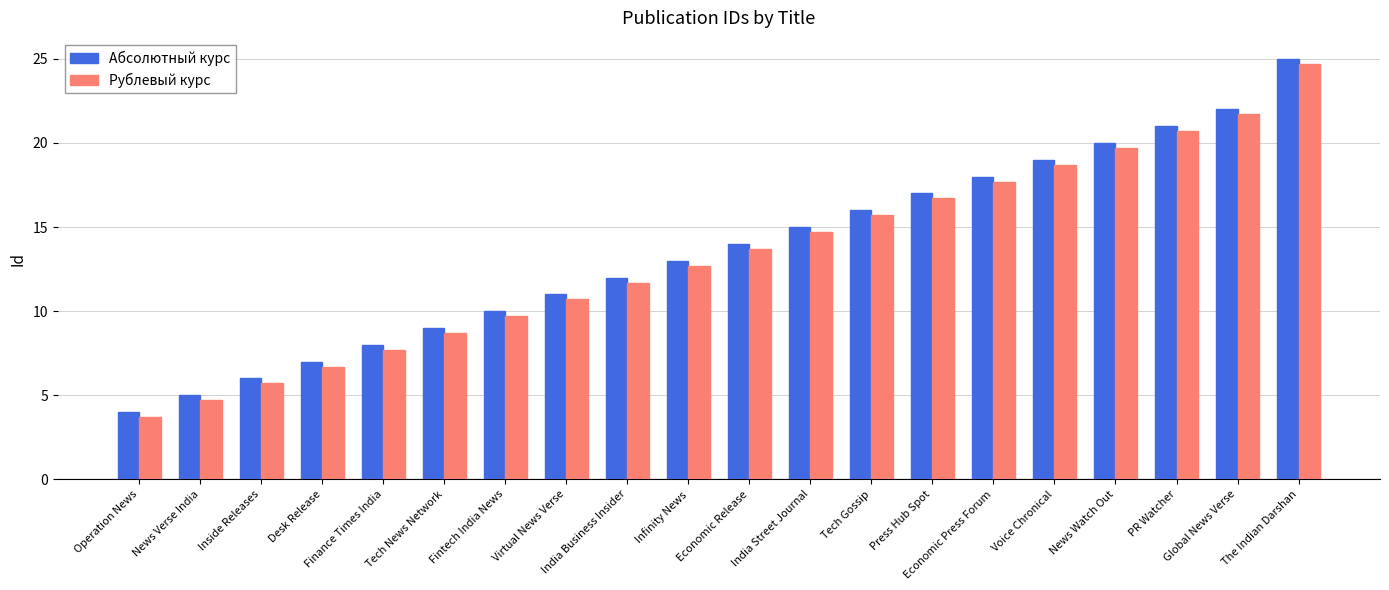

What is the difference between the highest and lowest values at The Indian Darshan?

0.3